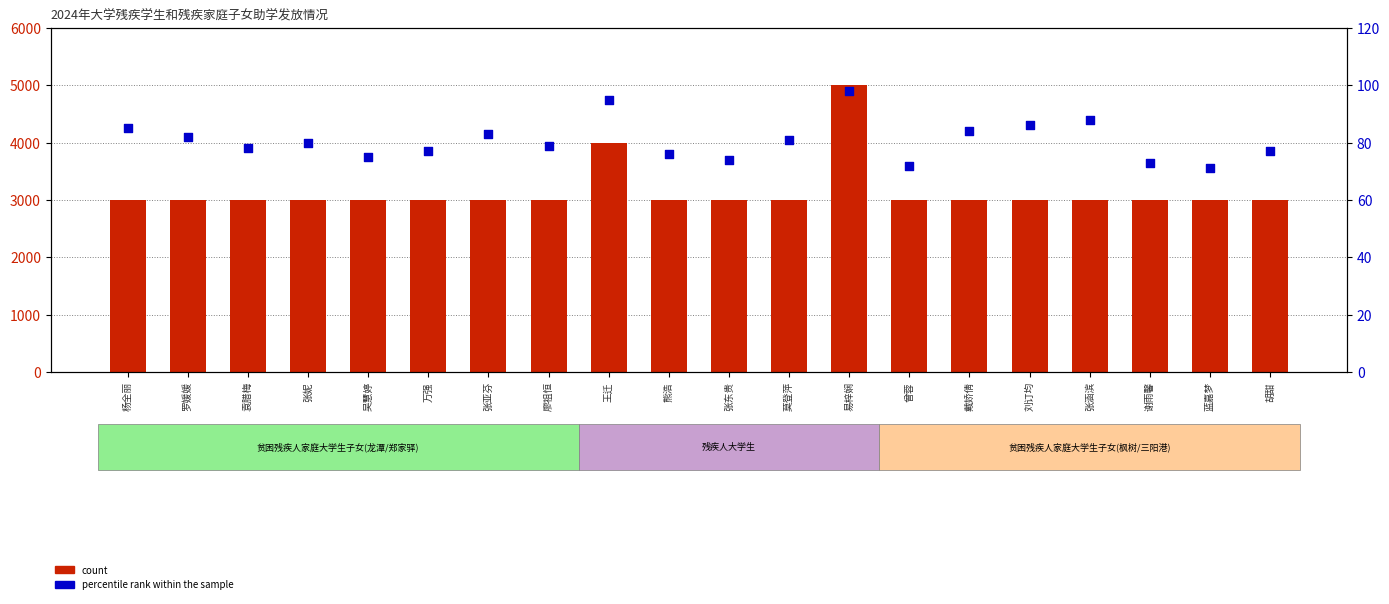

Which series has the largest Y range (max minus min)?

count